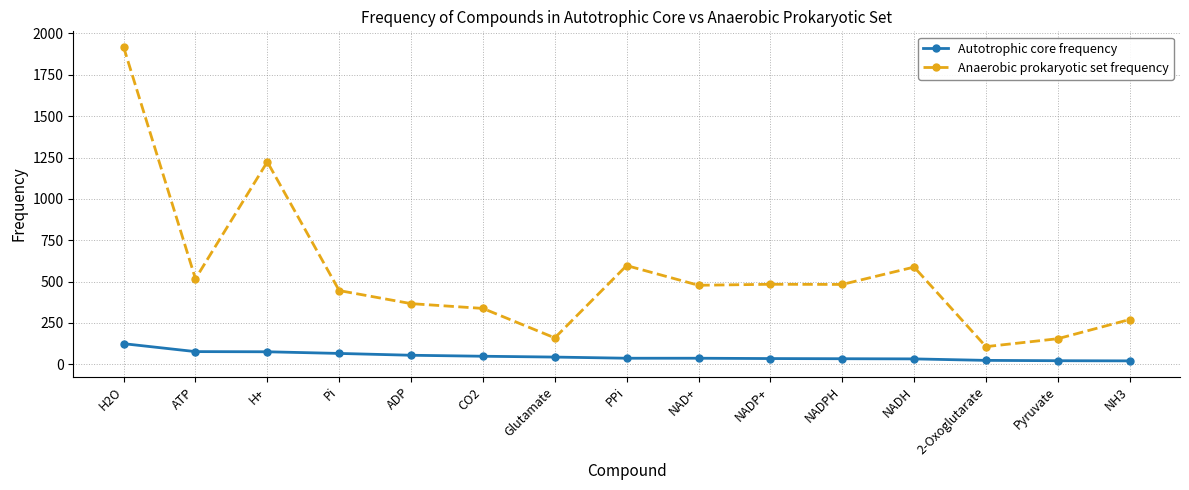

What is the highest value of the Autotrophic core frequency series?

125